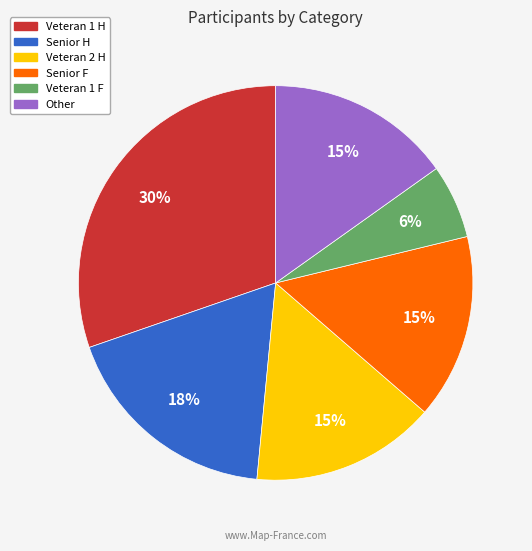

To the nearest percent, what portion does Veteran 2 H represent?

15%